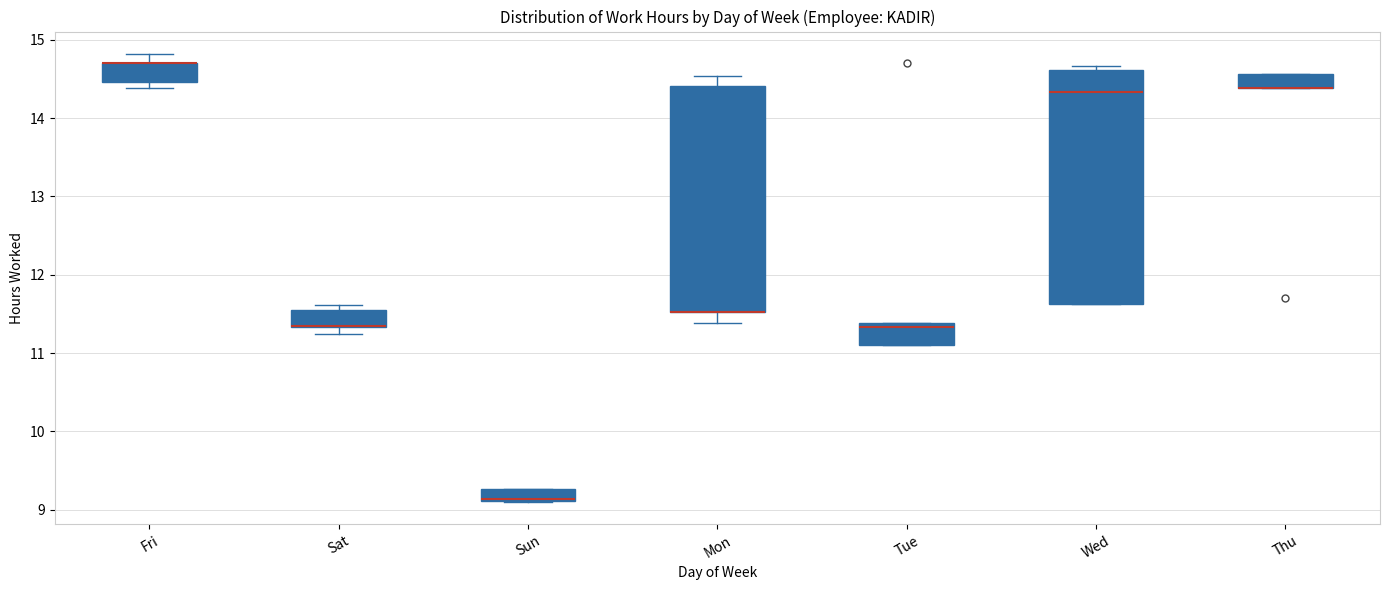

Reading left to right, transcribe this box plot: for each box, give where its median line is, the range the box spans, and where its two whiskers end, as read against the y-axis. The values are not printed on the chart, so give them approximately, as read against the axis.

Fri: median 14.7 (drawn on the box's upper edge), box 14.5 to 14.7, whiskers 14.4 to 14.8
Sat: median 11.4 (drawn on the box's lower edge), box 11.3 to 11.6, whiskers 11.2 to 11.6 (just above the box's upper edge)
Sun: median 9.1 (just above the box's lower edge), box 9.1 to 9.3, whiskers 9.1 to 9.3
Mon: median 11.5 (drawn on the box's lower edge), box 11.5 to 14.4, whiskers 11.4 to 14.5
Tue: median 11.3, box 11.1 to 11.4, whiskers 11.1 to 11.4
Wed: median 14.3, box 11.6 to 14.6, whiskers 11.6 to 14.7
Thu: median 14.4 (drawn on the box's lower edge), box 14.4 to 14.6, whiskers 14.4 to 14.6